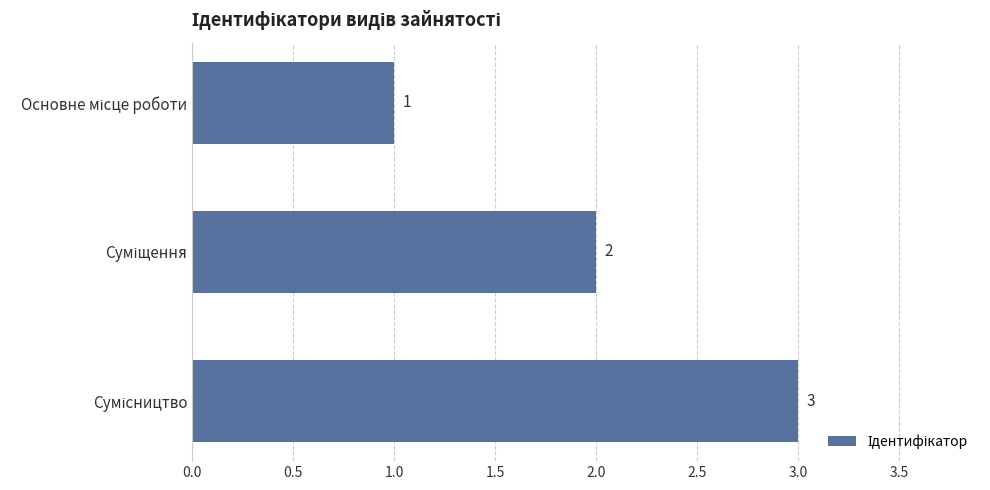

Count the values in the range 1 to 3.

3